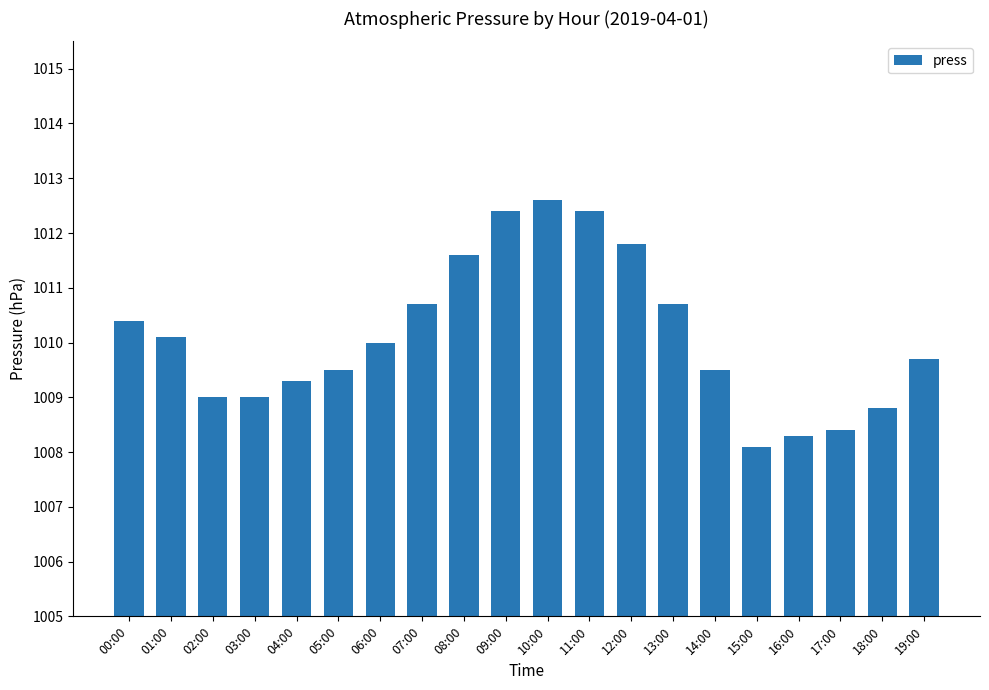

What is the change in value from 03:00 to 18:00?

-0.2